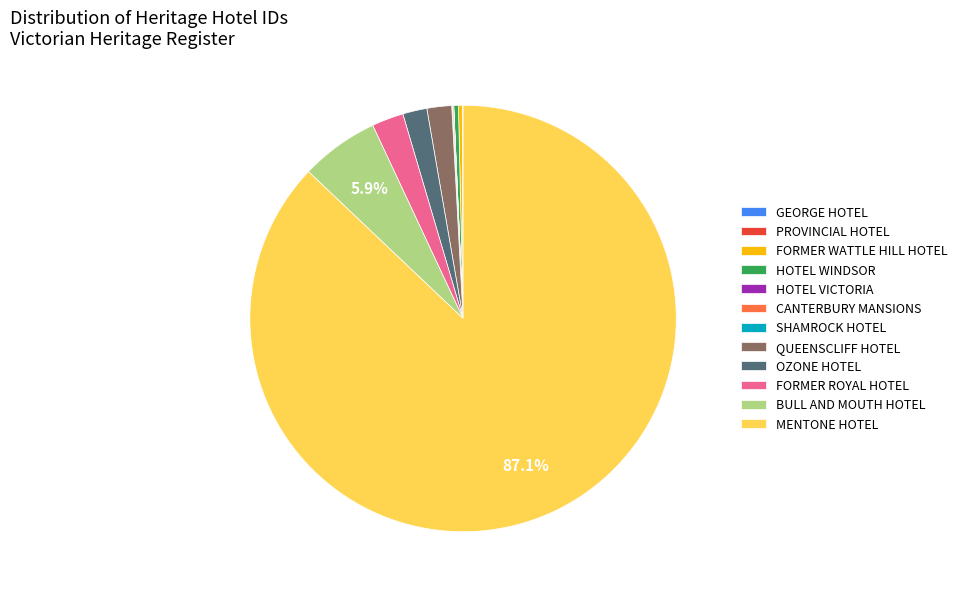

Approximately how many times larger is the value at OZONE HOTEL compared to FORMER WATTLE HILL HOTEL?

6.4